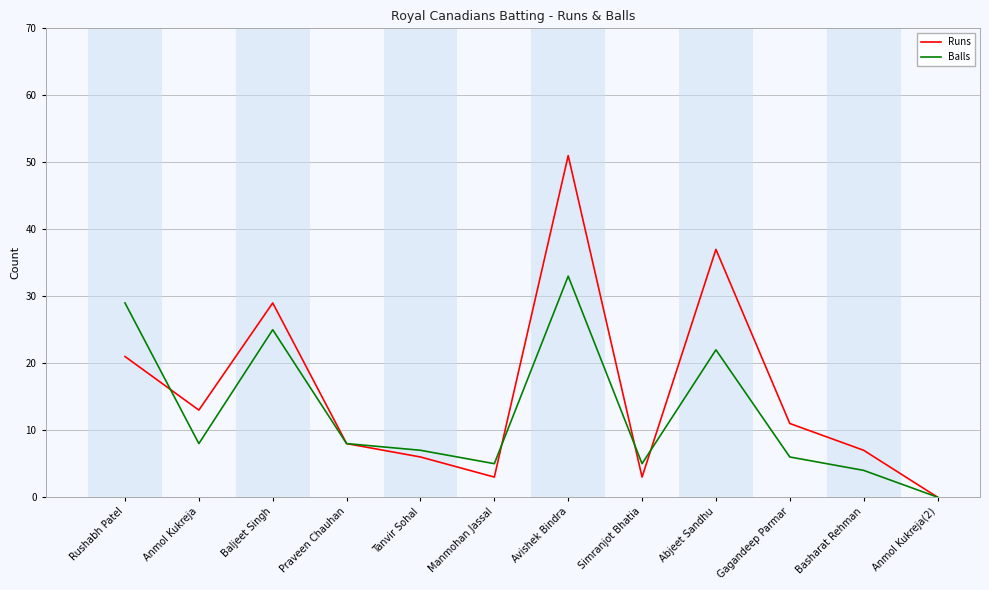

How many values in Runs are above zero?

11